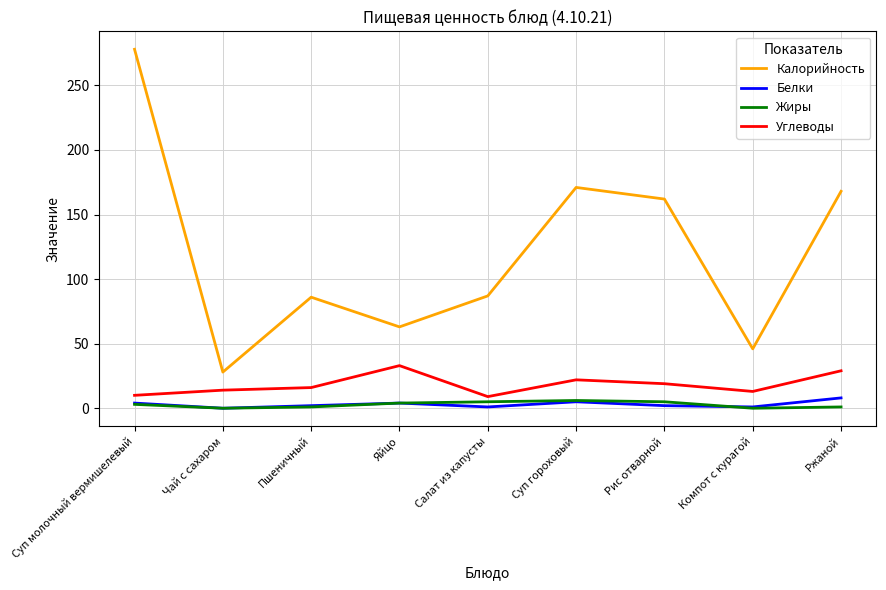

What are all the series names shown in the legend?

Калорийность, Белки, Жиры, Углеводы